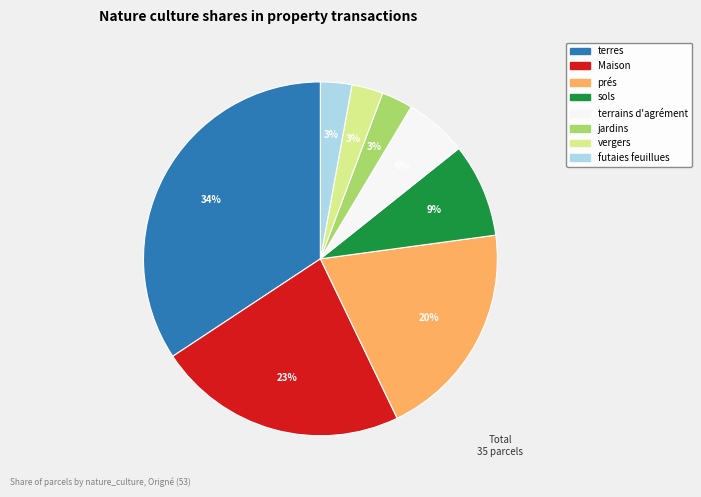

Which category has the biggest portion of the pie?

terres